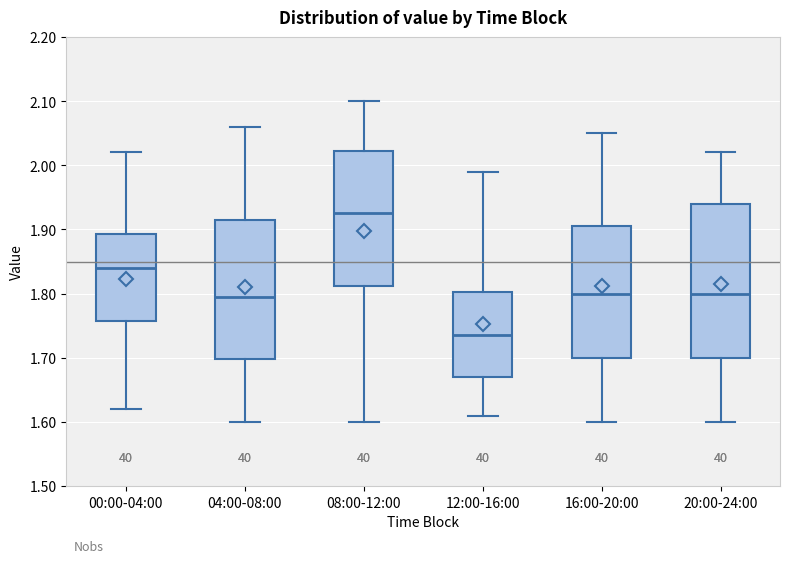

Reading left to right, read every box against the y-axis: the position of its median line, the range the box covers, and the ends of its whiskers. The values are not printed on the chart, so give them approximately, as read against the axis.

00:00-04:00: median 1.84, box 1.76 to 1.89, whiskers 1.62 to 2.02
04:00-08:00: median 1.80, box 1.70 to 1.92, whiskers 1.60 to 2.06
08:00-12:00: median 1.93, box 1.81 to 2.02, whiskers 1.60 to 2.10
12:00-16:00: median 1.74, box 1.67 to 1.80, whiskers 1.61 to 1.99
16:00-20:00: median 1.80, box 1.70 to 1.91, whiskers 1.60 to 2.05
20:00-24:00: median 1.80, box 1.70 to 1.94, whiskers 1.60 to 2.02